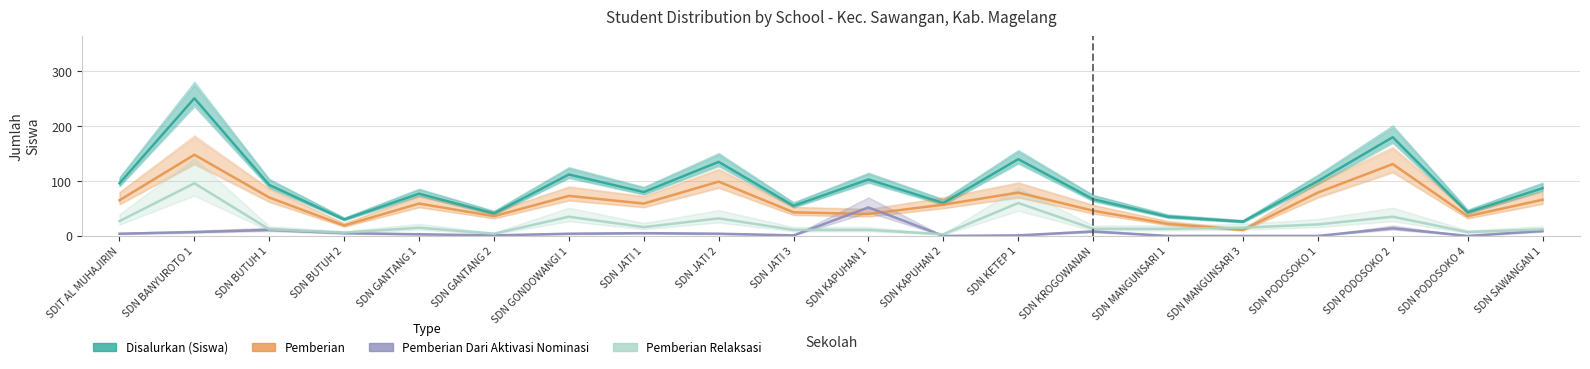

At which category does Disalurkan (Siswa) reach its first local valley?

SDN BUTUH 2